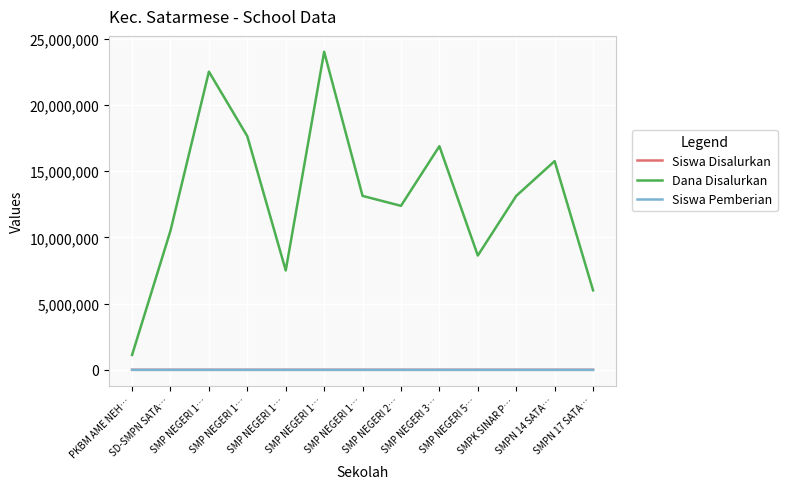

What is the difference between the highest and lowest values at SMP NEGERI 1…?

22499940